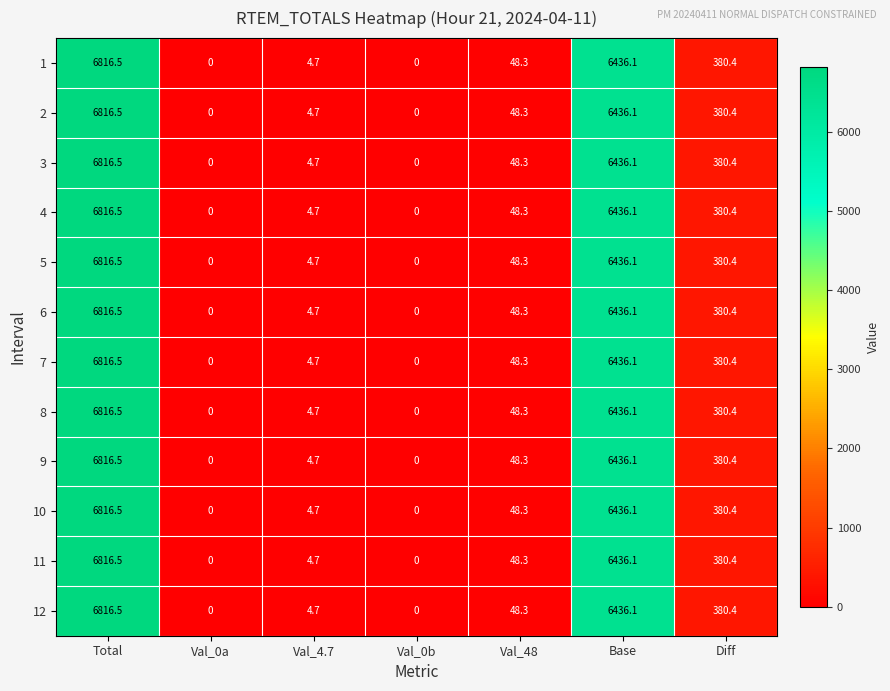

What is the difference between the maximum and minimum values in the 9 series?

6816.5